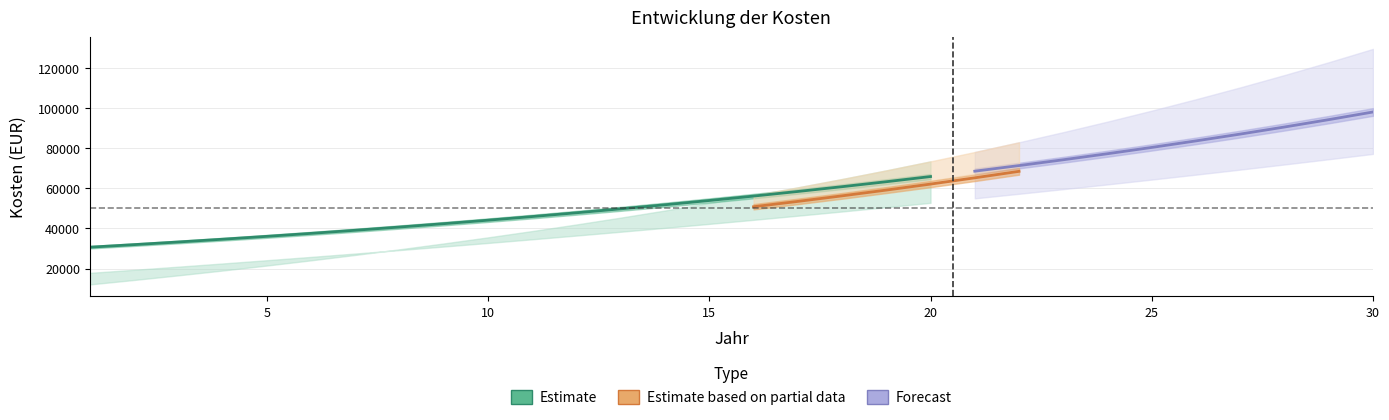

How many data points does each series have?

30